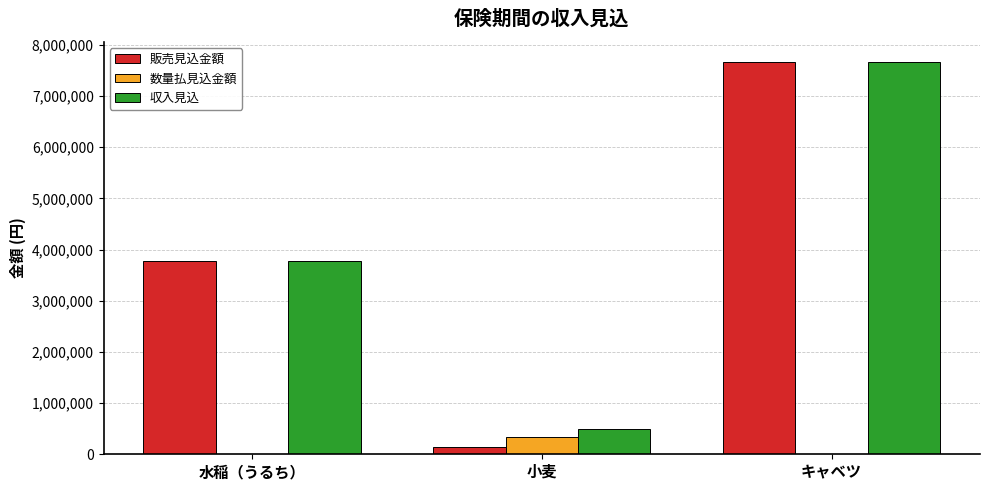

What is the total value across all series at キャベツ?

15345000